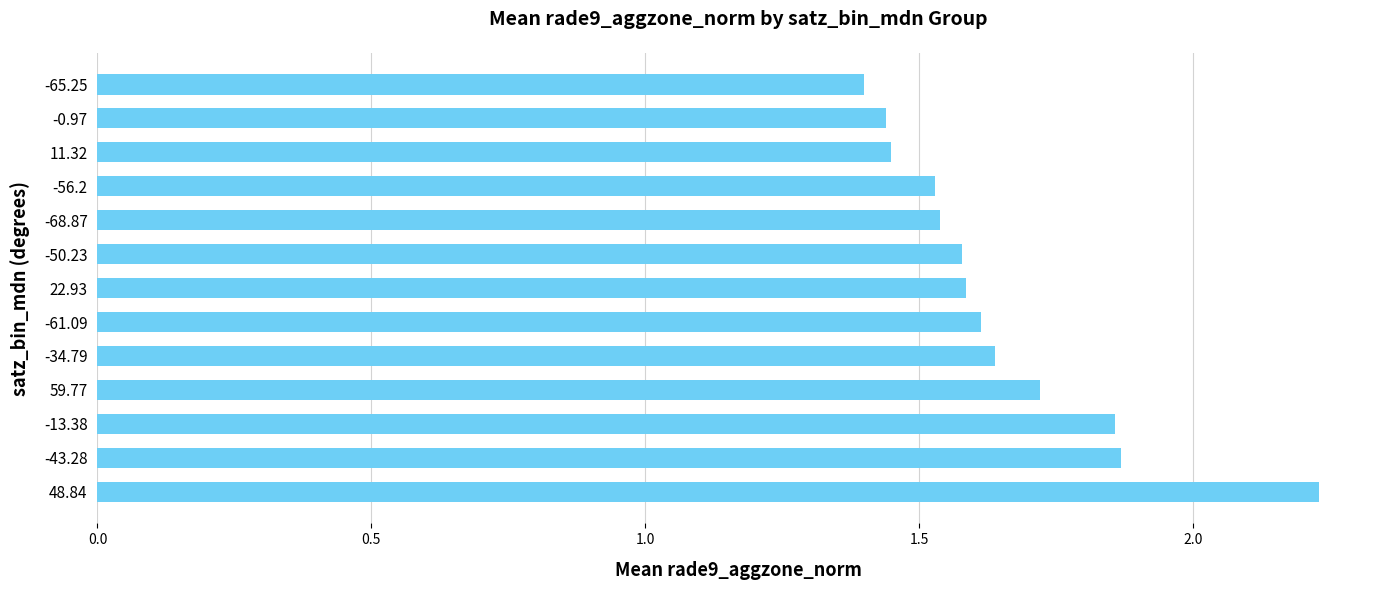

Are the bars horizontal?

Yes